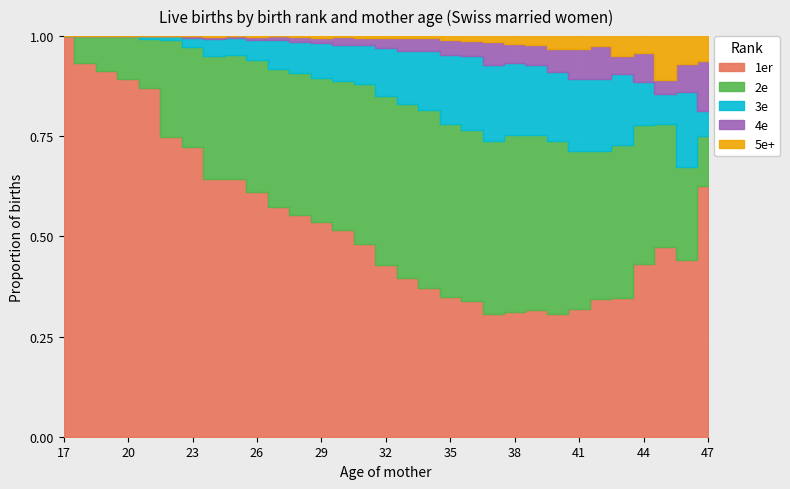

True or false: 2e and 5e+ cross at least once.

False